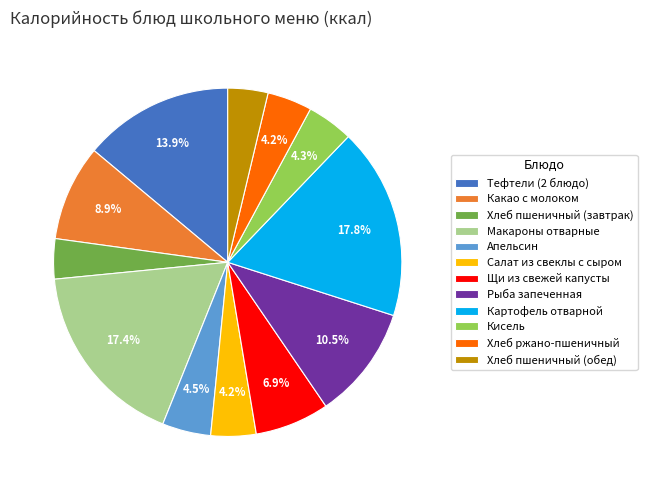

How many slices are in this pie chart?

12